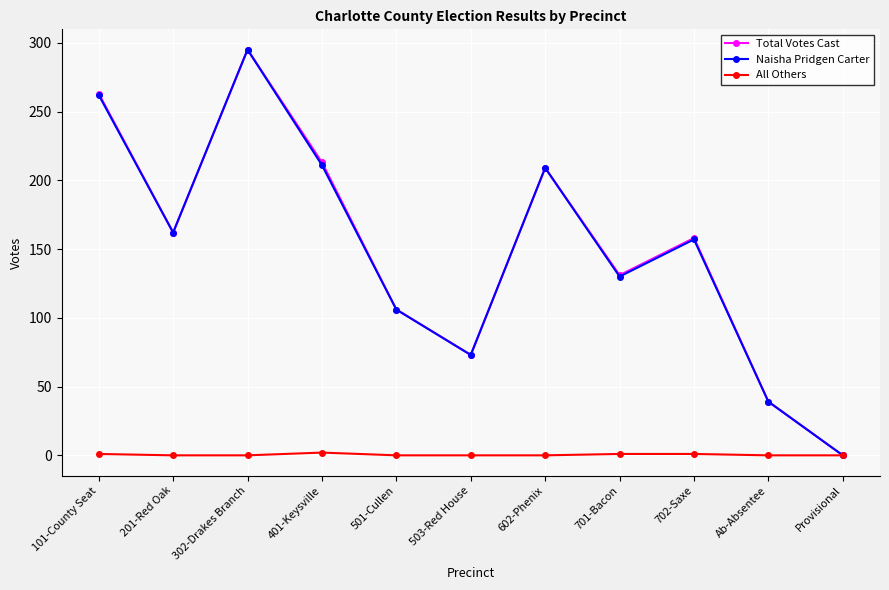

At which category is the sum across all series the highest?

302-Drakes Branch